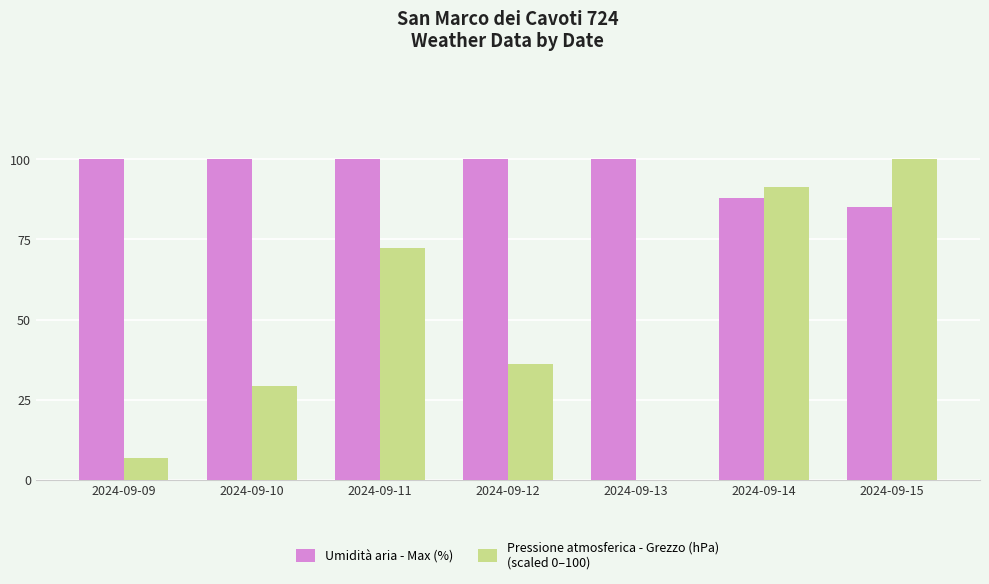

How many categories are shown in the chart?

7